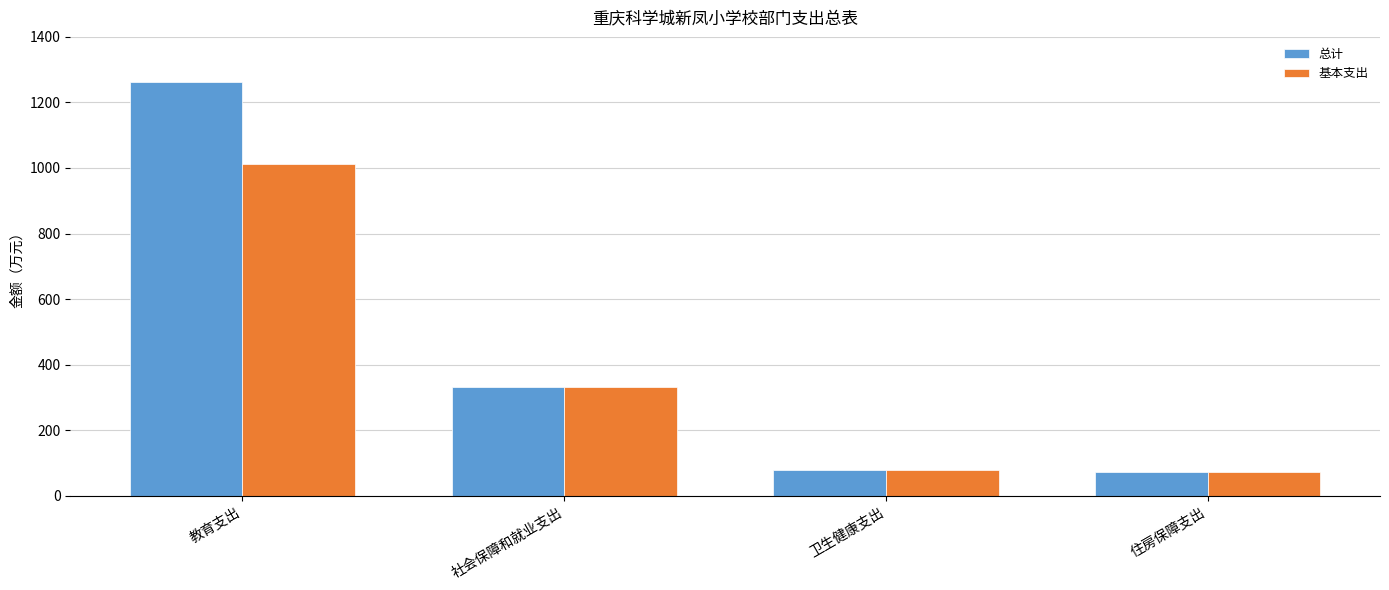

Is it true that 基本支出 equals 1351.3 at 教育支出?

False